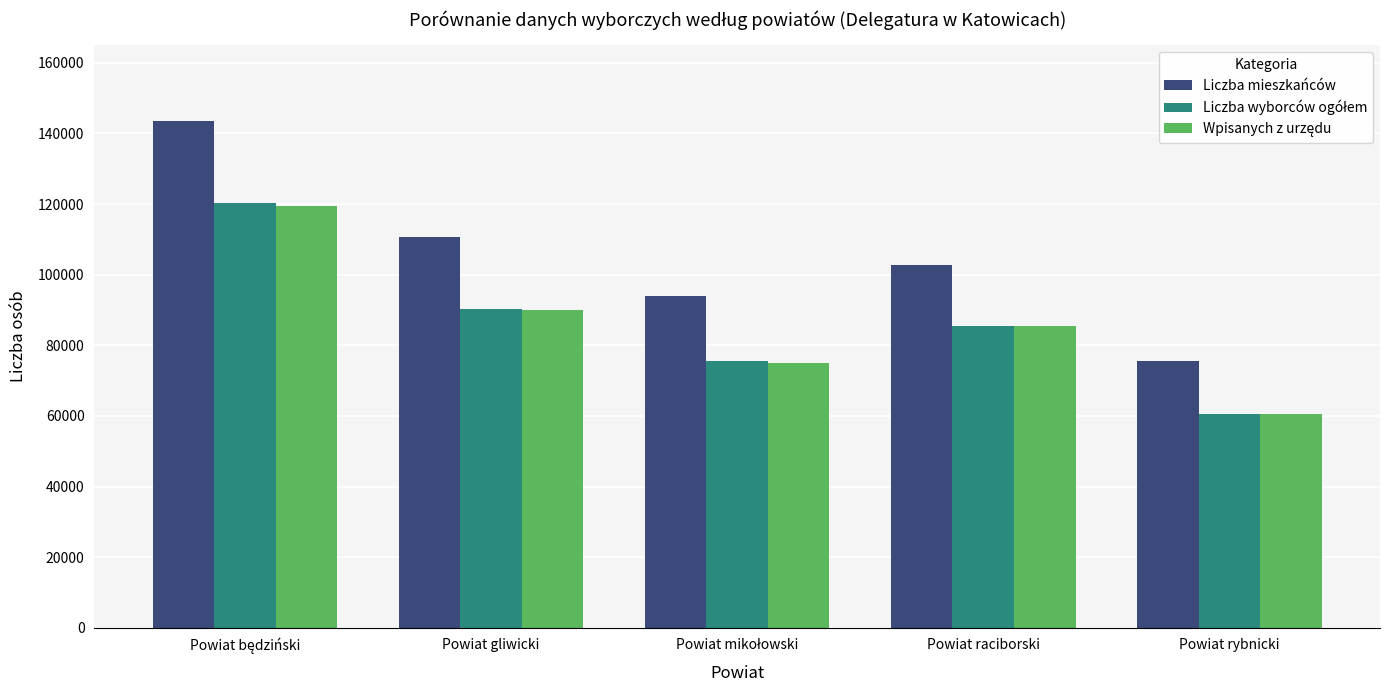

Count the Liczba mieszkańców values in the range 93847 to 110608.

3